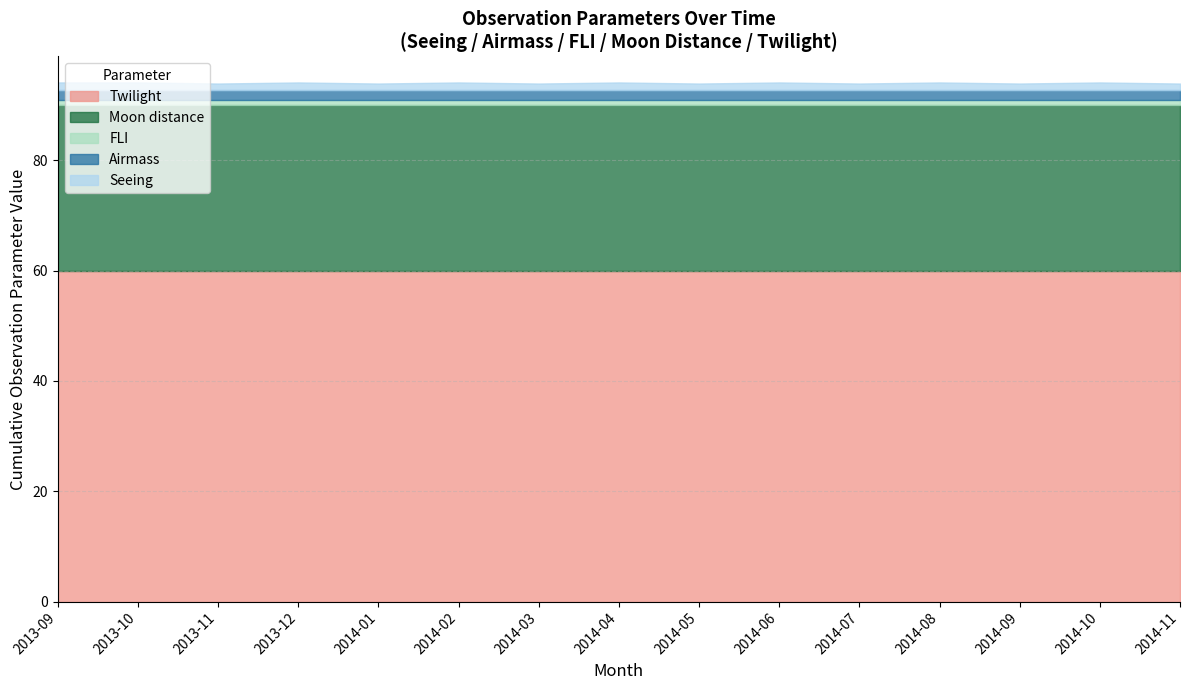

Reading right to left, list all the values displayed in this chart.

Seeing: 2014-11=1.2	2014-10=1.4	2014-09=1.2	2014-08=1.4	2014-07=1.2	2014-06=1.4	2014-05=1.2	2014-04=1.4	2014-03=1.2	2014-02=1.4	2014-01=1.2	2013-12=1.4	2013-11=1.2	2013-10=1.4	2013-09=1.4
Airmass: 2014-11=1.7	2014-10=1.7	2014-09=1.7	2014-08=1.7	2014-07=1.7	2014-06=1.7	2014-05=1.7	2014-04=1.7	2014-03=1.7	2014-02=1.7	2014-01=1.7	2013-12=1.7	2013-11=1.7	2013-10=1.7	2013-09=1.7
FLI: 2014-11=1.0	2014-10=1.0	2014-09=1.0	2014-08=1.0	2014-07=1.0	2014-06=1.0	2014-05=1.0	2014-04=1.0	2014-03=1.0	2014-02=1.0	2014-01=1.0	2013-12=1.0	2013-11=1.0	2013-10=1.0	2013-09=1.0
Moon distance: 2014-11=30.0	2014-10=30.0	2014-09=30.0	2014-08=30.0	2014-07=30.0	2014-06=30.0	2014-05=30.0	2014-04=30.0	2014-03=30.0	2014-02=30.0	2014-01=30.0	2013-12=30.0	2013-11=30.0	2013-10=30.0	2013-09=30.0
Twilight: 2014-11=60.0	2014-10=60.0	2014-09=60.0	2014-08=60.0	2014-07=60.0	2014-06=60.0	2014-05=60.0	2014-04=60.0	2014-03=60.0	2014-02=60.0	2014-01=60.0	2013-12=60.0	2013-11=60.0	2013-10=60.0	2013-09=60.0